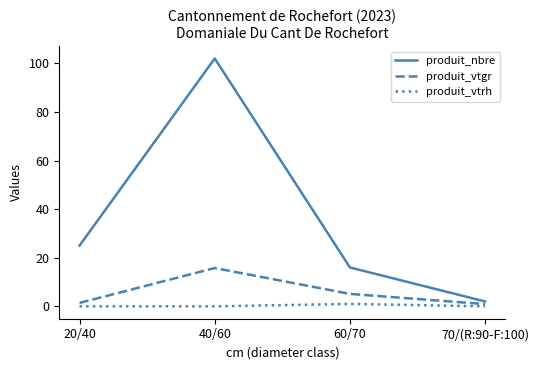

Which label corresponds to the largest value in the chart?

40/60